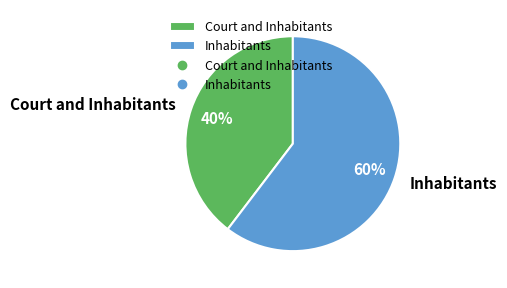

The Court and Inhabitants slice represents 50% of the pie. True or false?

False